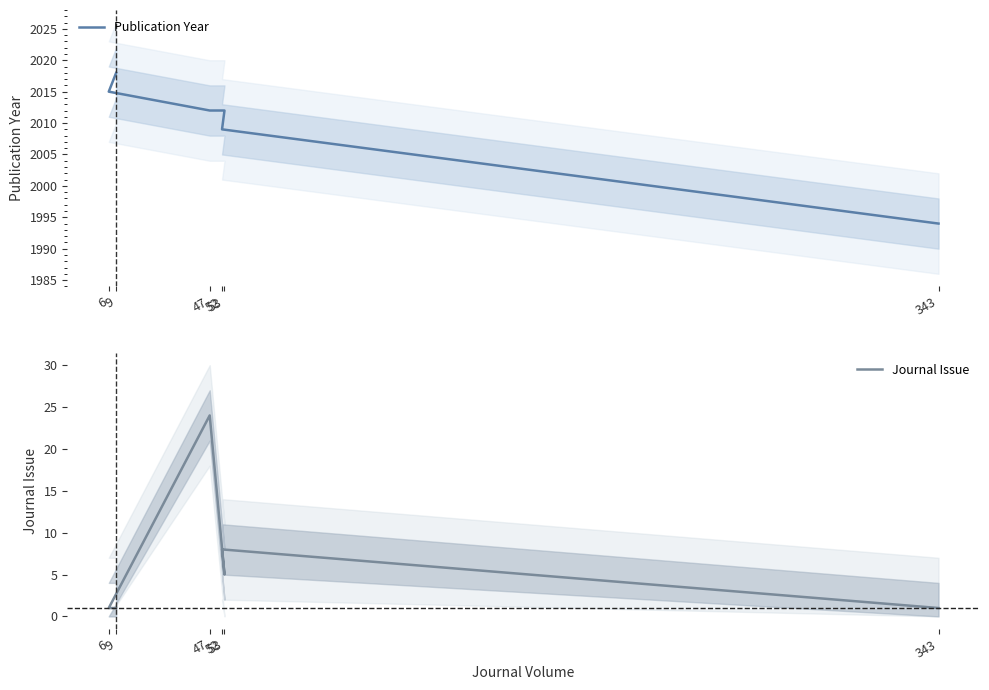

How many values in the Journal Issue series are below 5?

3